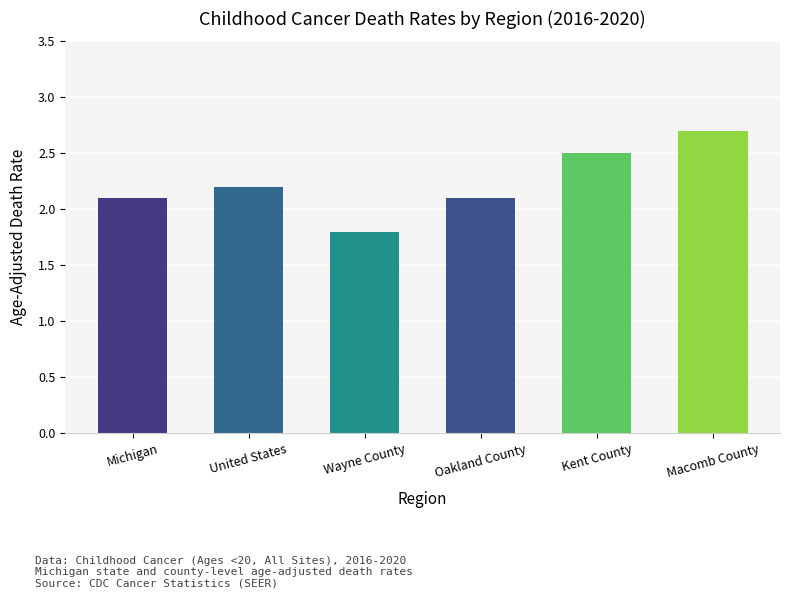

What is the change in value from Michigan to Wayne County?

-0.3